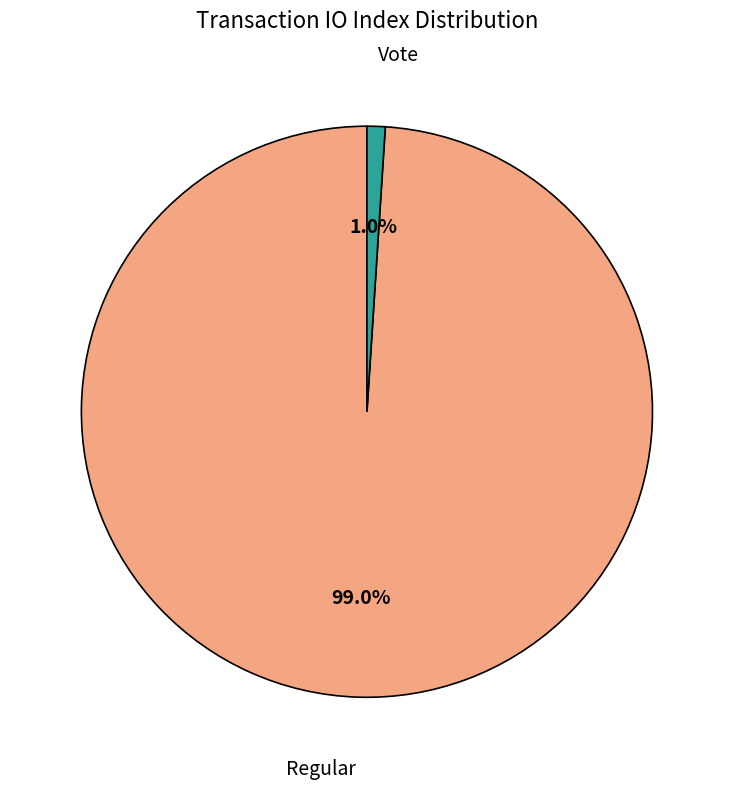

To the nearest percent, what portion does Regular represent?

99%